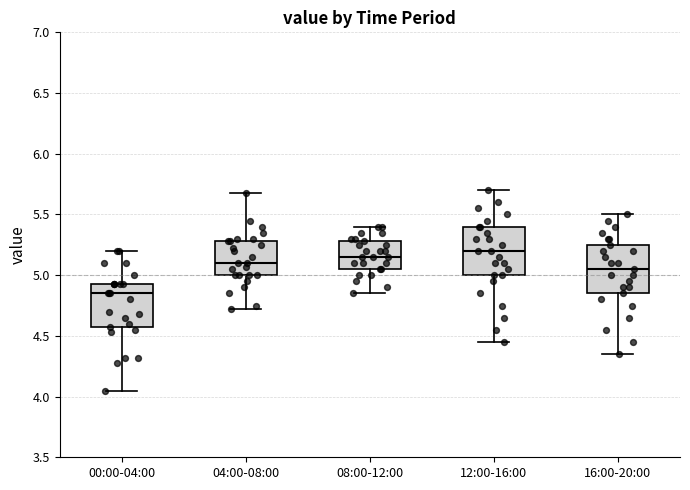

Where does the median line of the box for 00:00-04:00 sit on the y-axis? The values are not printed on the chart, so give them approximately, as read against the axis.

4.85